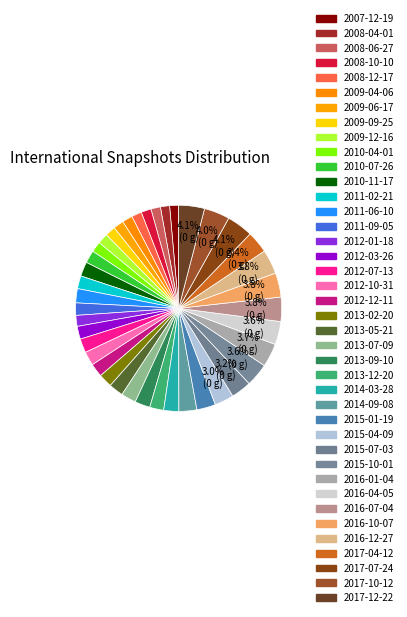

What percentage do 2016-07-04 and 2017-12-22 together represent?

7.9%